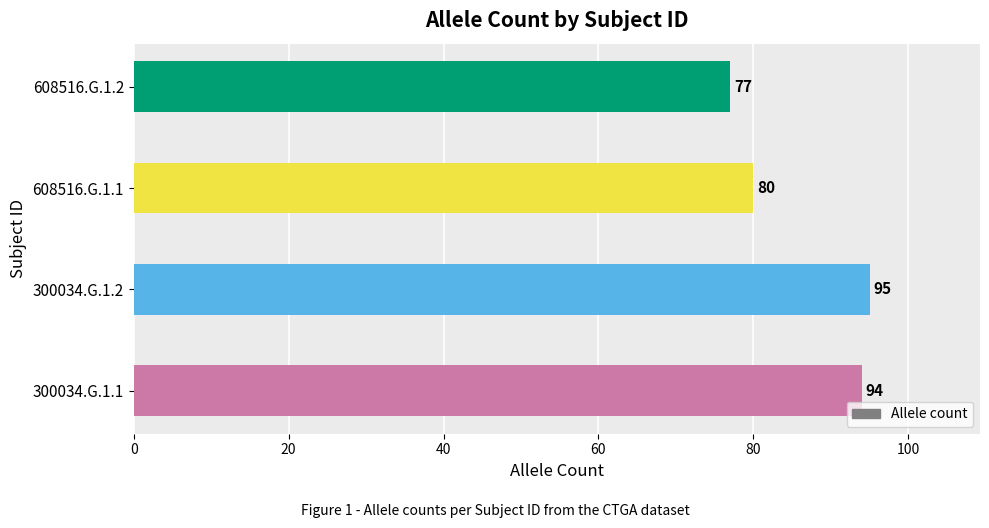

List the labels in order of value, largest first.

300034.G.1.2, 300034.G.1.1, 608516.G.1.1, 608516.G.1.2